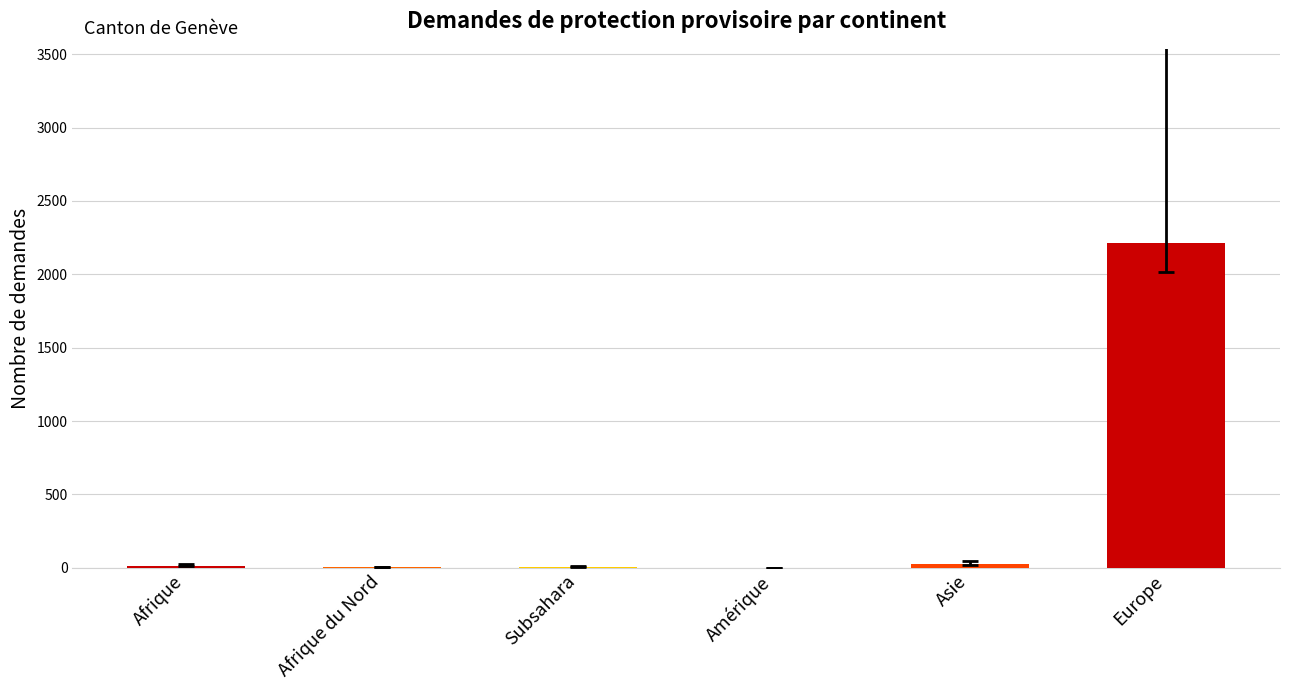

How many series are shown in this chart?

1